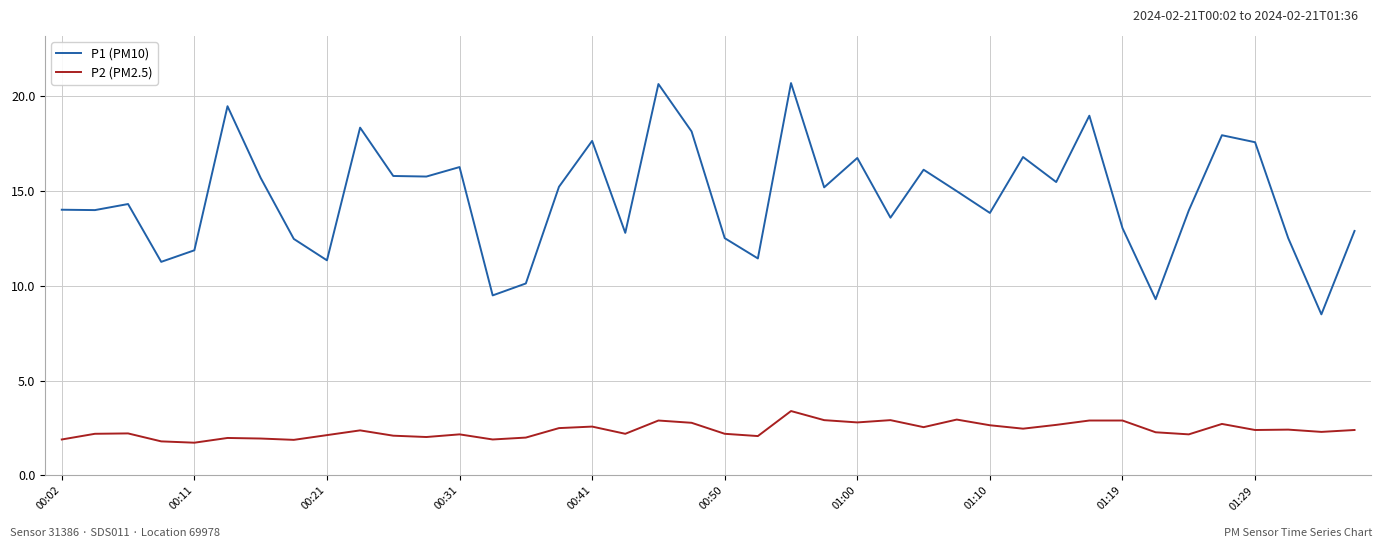

What is the difference between the maximum and minimum values in the P2 (PM2.5) series?

1.7